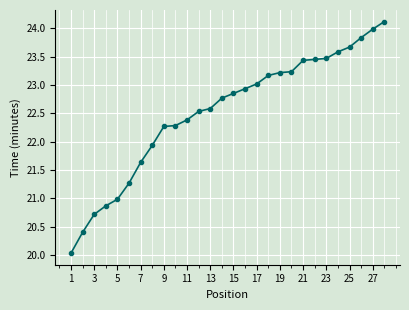

What is the minimum value shown in the chart?

20.0